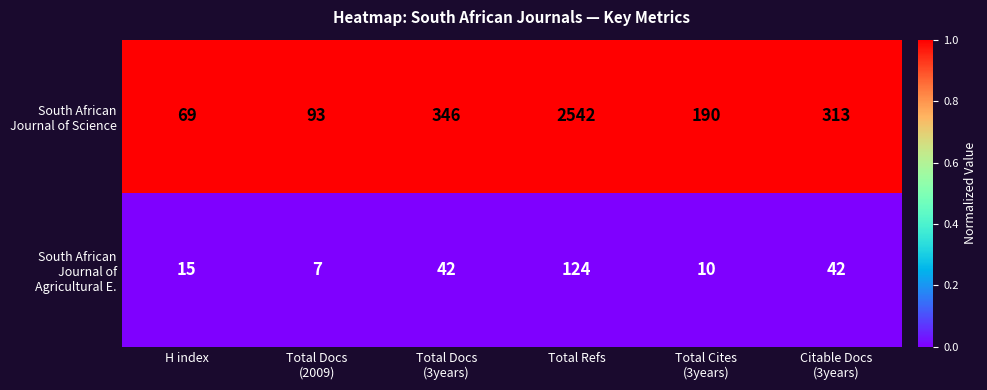

What is the spread (max minus min) of values at H index?

54